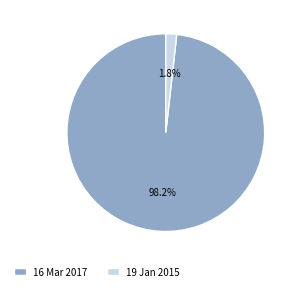

To the nearest percent, what percentage of the pie is 19 Jan 2015?

2%